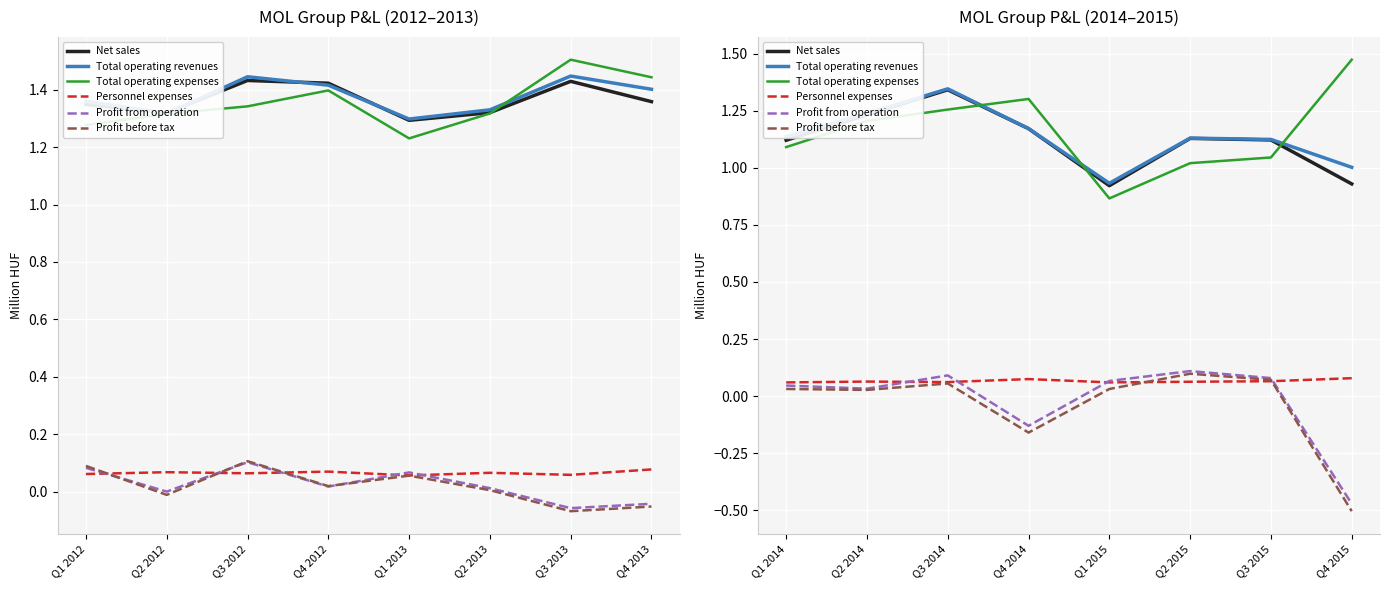

What position from the right is Q1 2015?

4